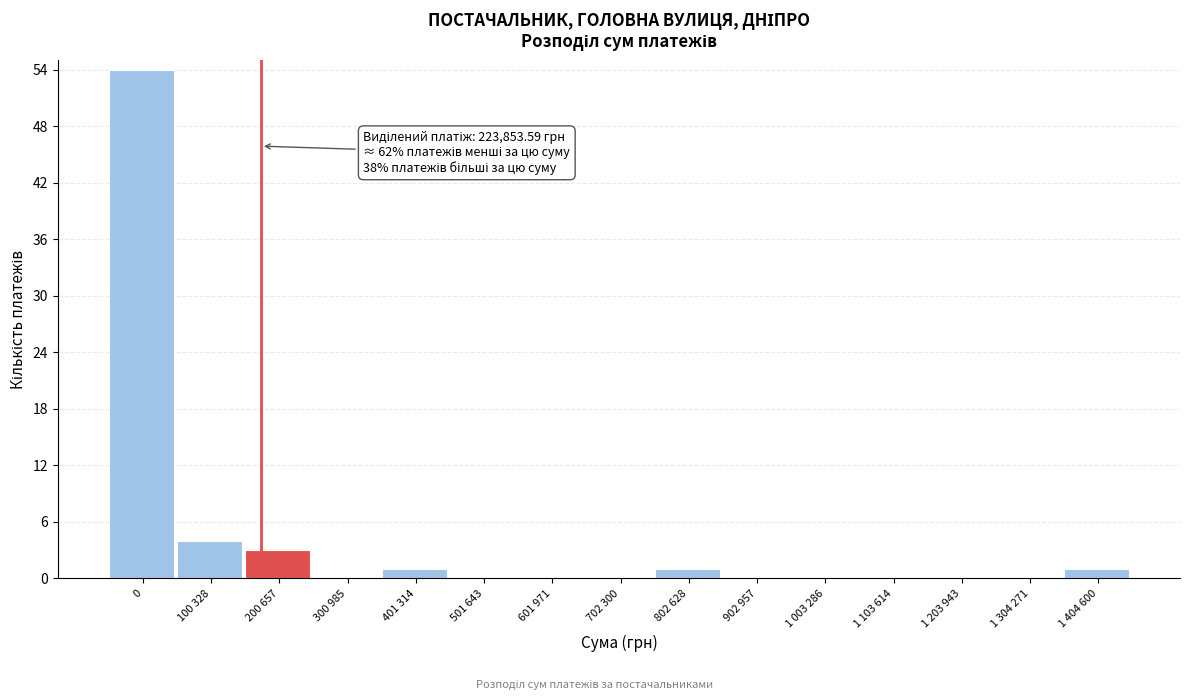

Reading left to right, transcribe all the data shown in this chart.

0=54	100 328=4	200 657=3	300 985=0	401 314=1	501 643=0	601 971=0	702 300=0	802 628=1	902 957=0	1 003 286=0	1 103 614=0	1 203 943=0	1 304 271=0	1 404 600=1